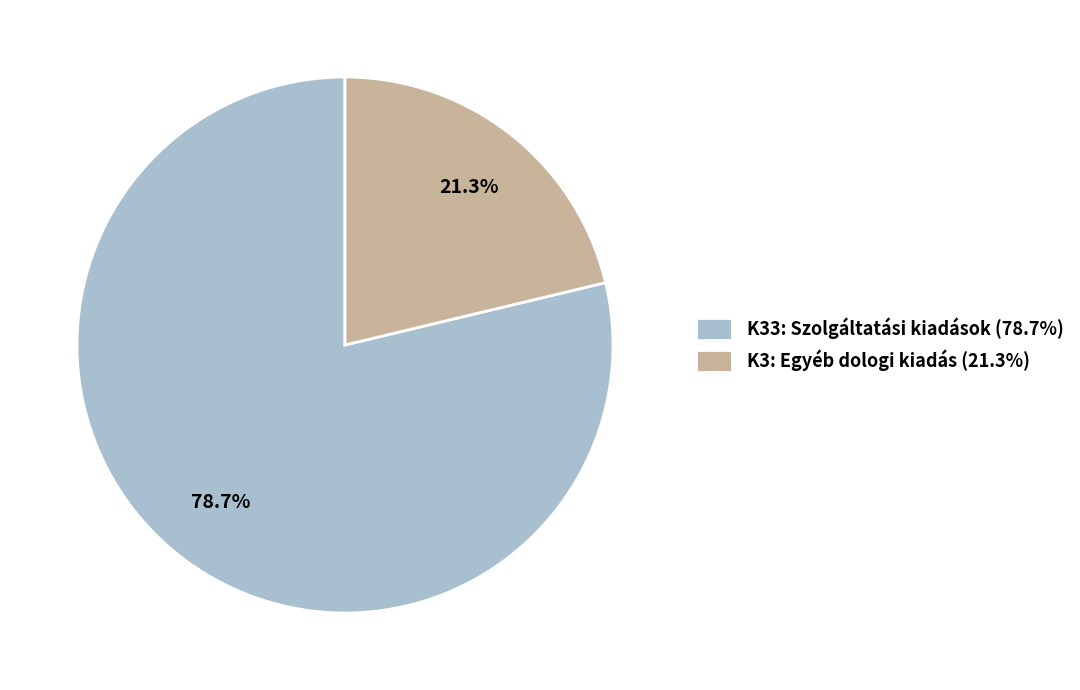

Rank the categories by value from highest to lowest.

K33: Szolgáltatási kiadások (78.7%), K3: Egyéb dologi kiadás (21.3%)